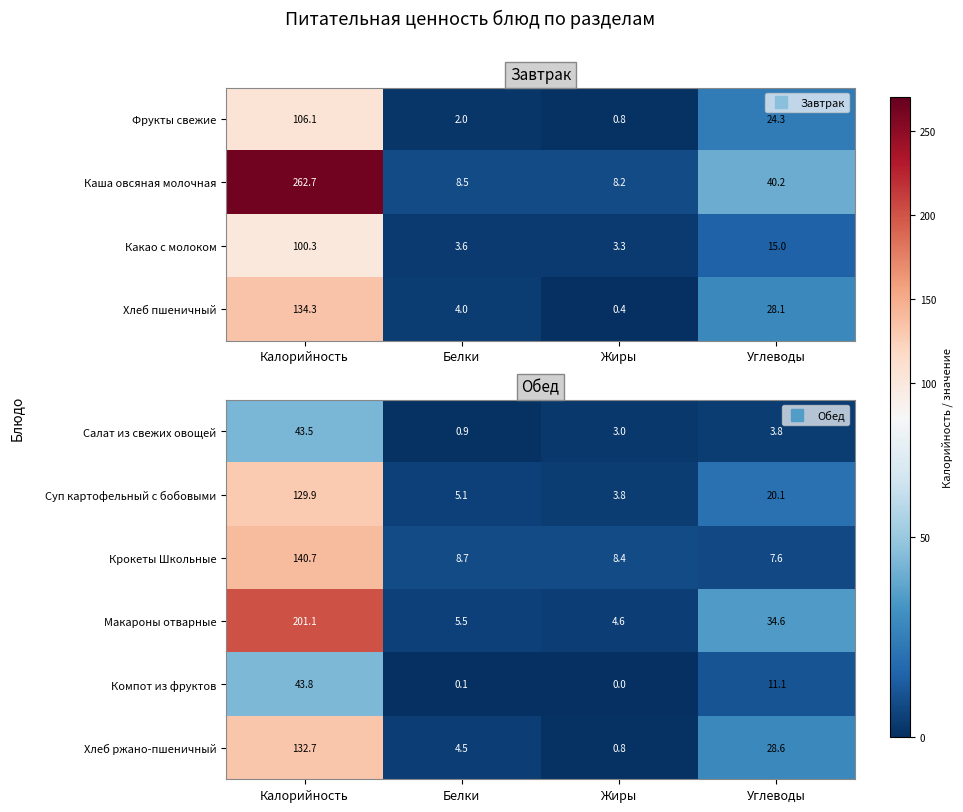

At which category is the sum across all series the highest?

Калорийность